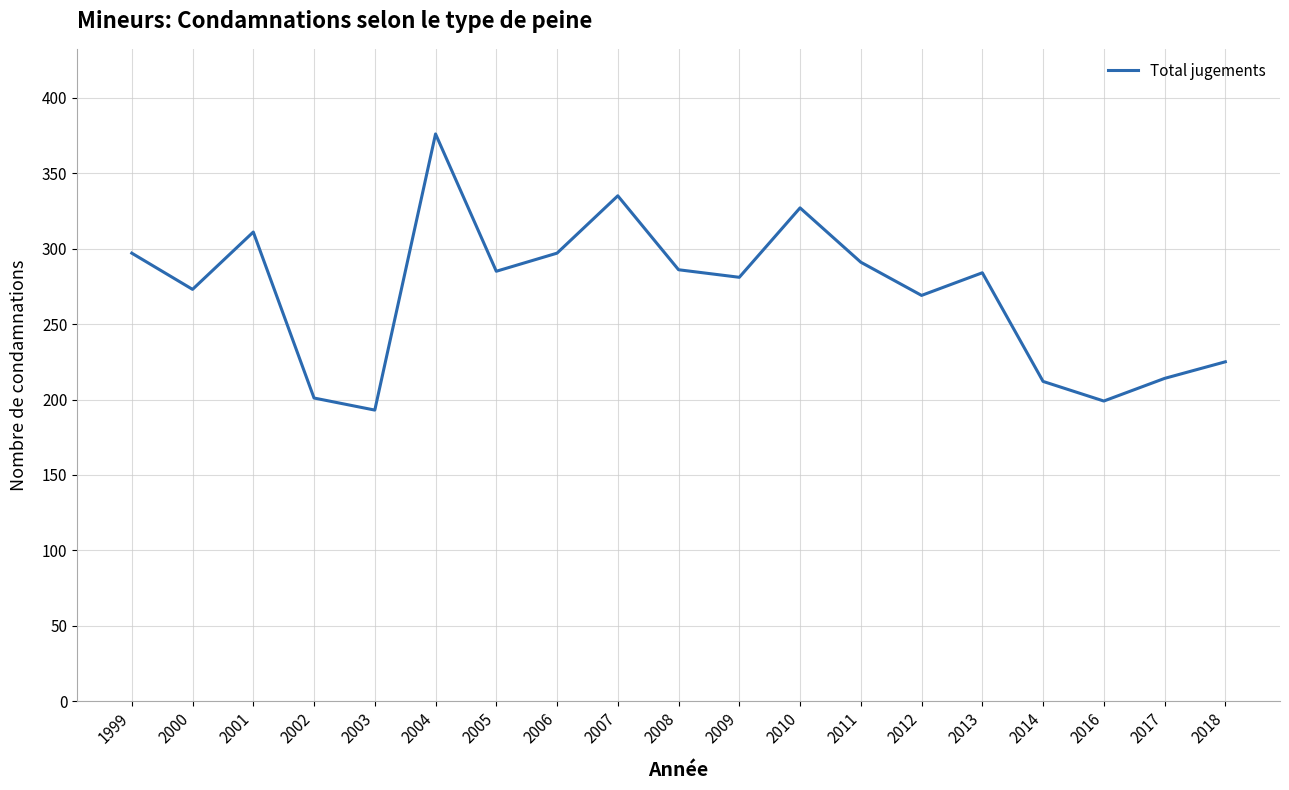

Is it true that the value at 2006 is 297?

True